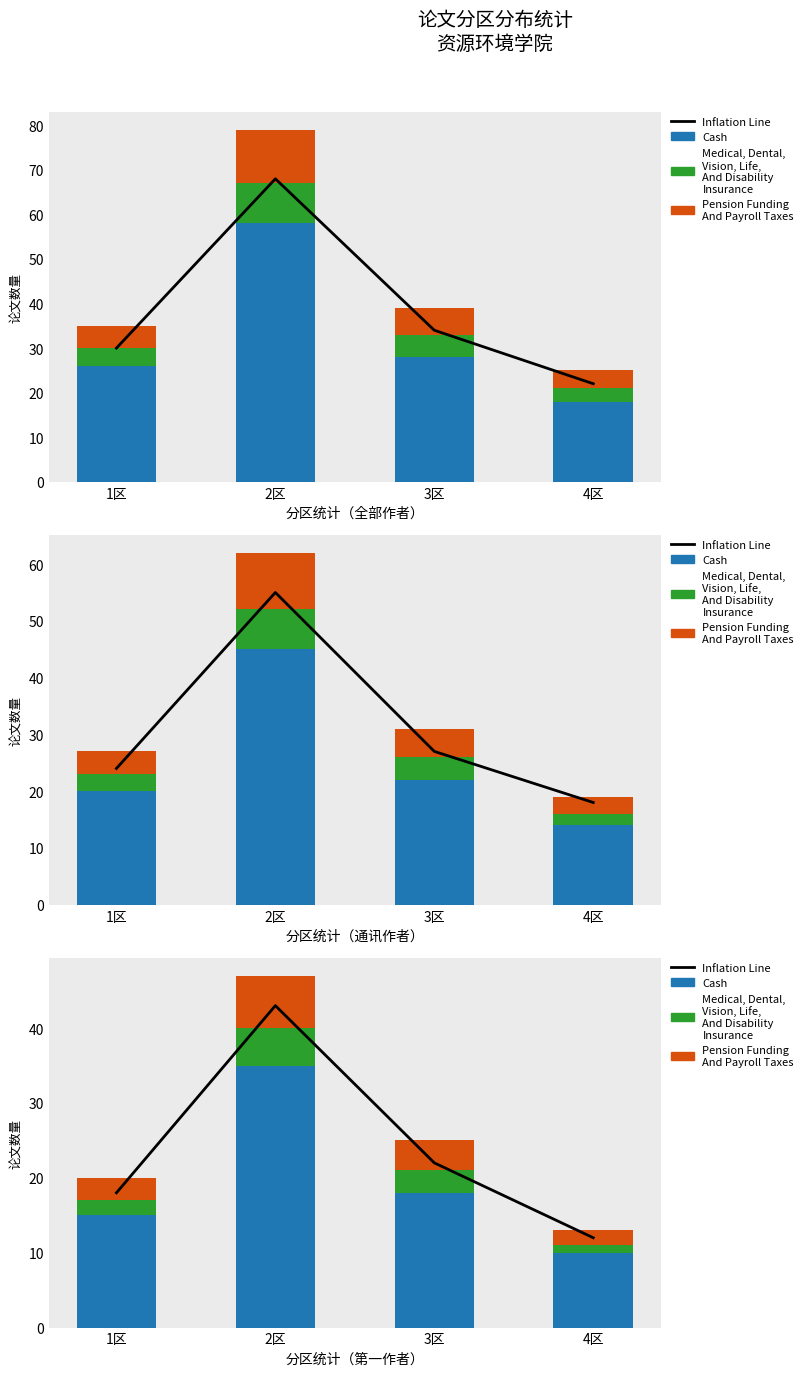

Rank the series by their maximum value, from highest to lowest.

Inflation Line, Cash, Pension Funding
And Payroll Taxes, Medical, Dental,
Vision, Life,
And Disability
Insurance